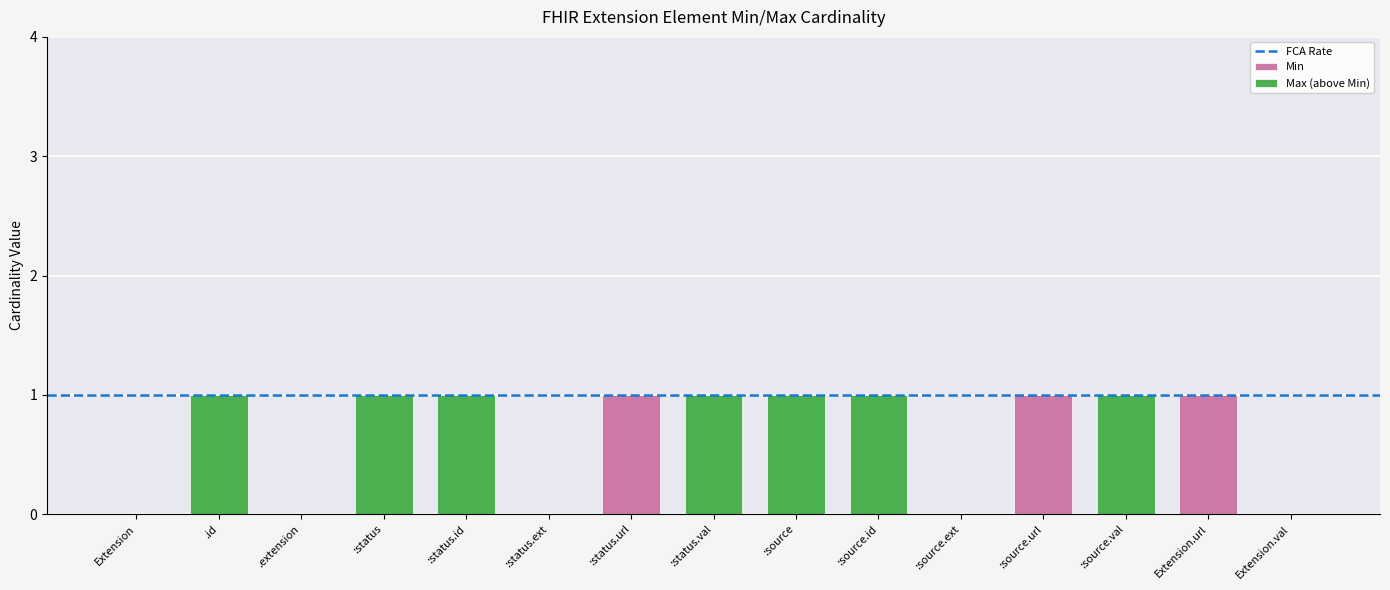

Reading left to right, transcribe the values for Min.

Extension=0	.id=0	.extension=0	:status=0	:status.id=0	:status.ext=0	:status.url=1	:status.val=0	:source=0	:source.id=0	:source.ext=0	:source.url=1	:source.val=0	Extension.url=1	Extension.val=0